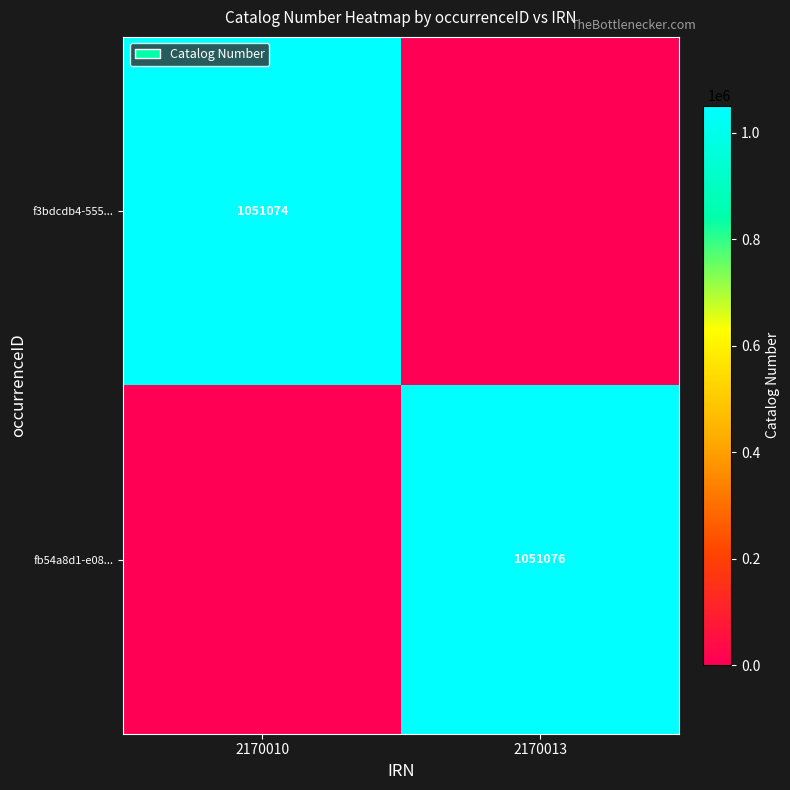

Between 2170013 and 2170010, which is larger?

2170010